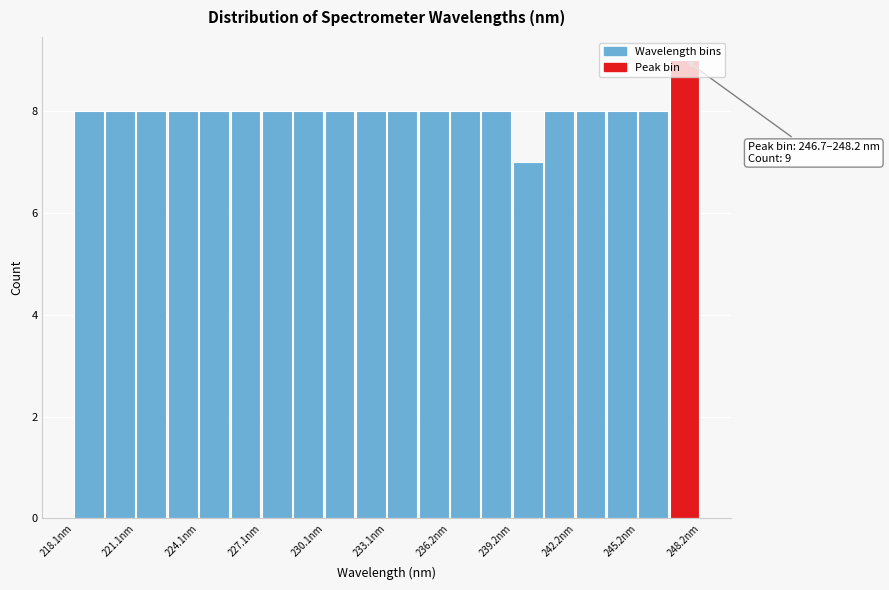

Read against the x-axis, roughly where is the centre of the tallest bar?

247.5